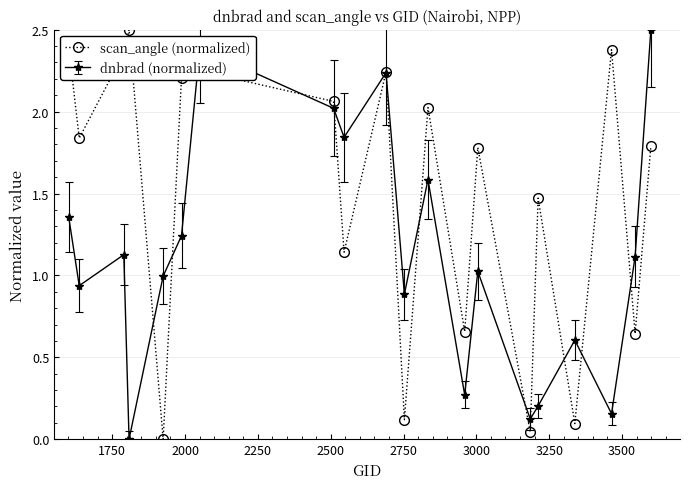

What is the value of the scan_angle (normalized) point at the 11th from the left?

0.1